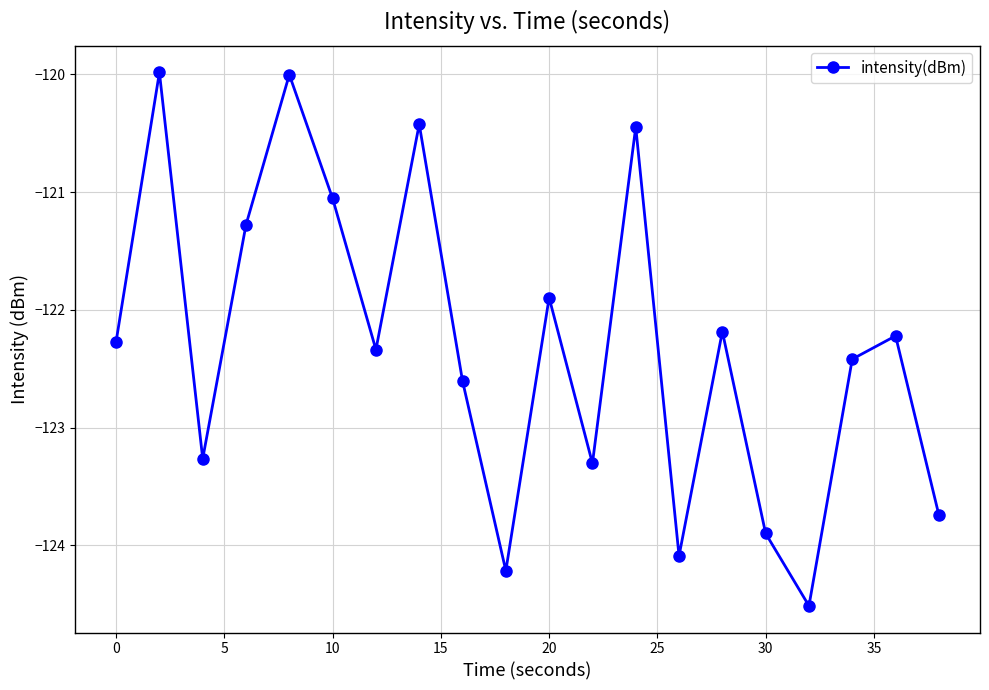

What is the maximum value shown in the chart?

-120.0